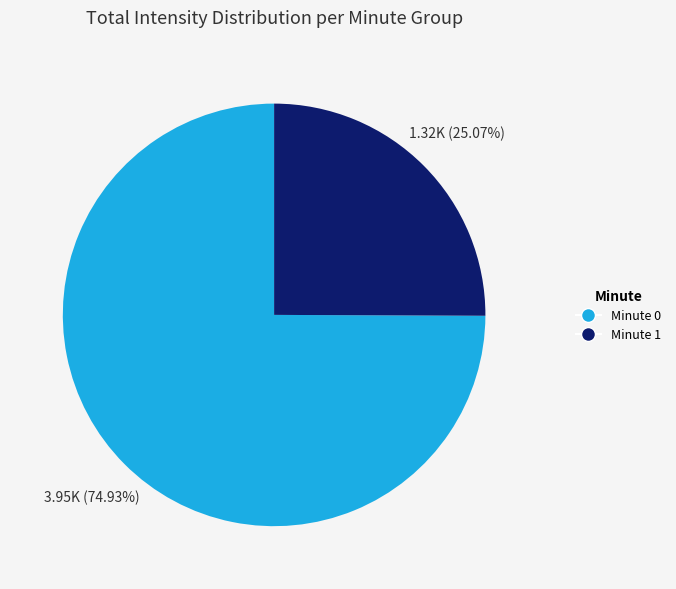

How many slices are in this pie chart?

2